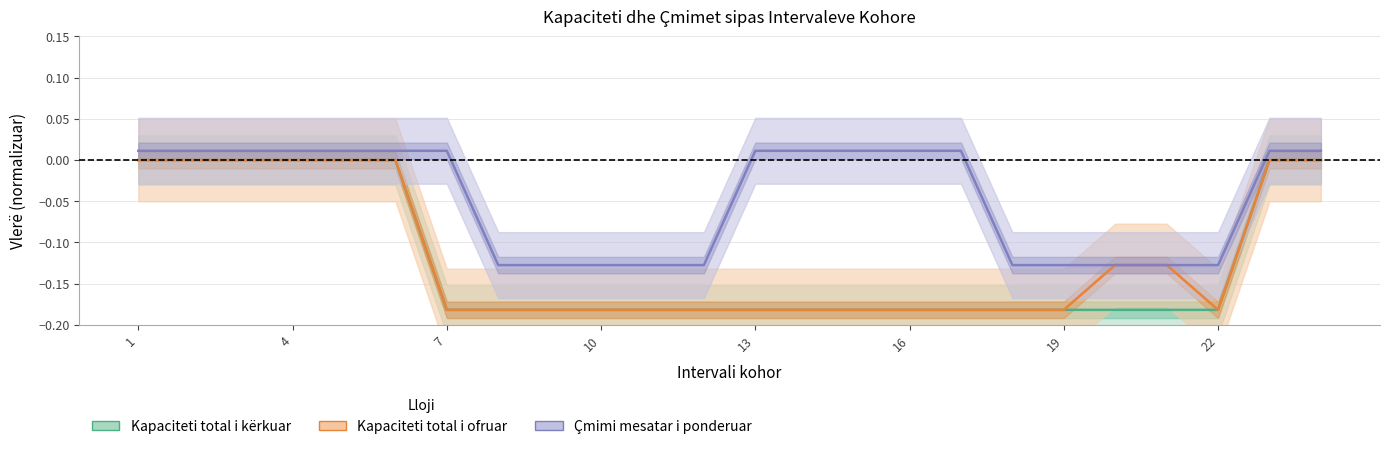

Count the Kapaciteti total i kërkuar (MW/h) values in the range 0 to 1.

8